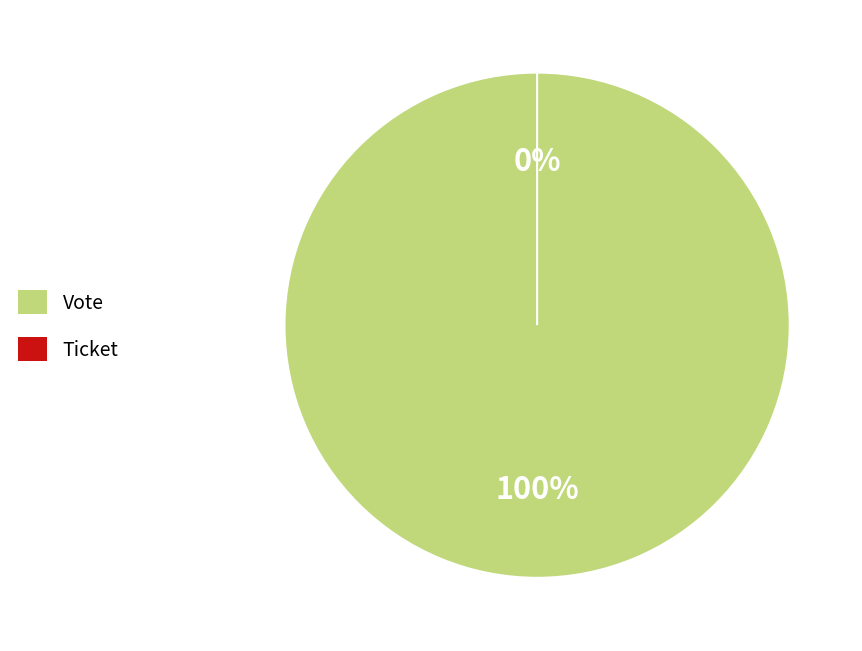

What is the largest slice in the pie chart?

Vote